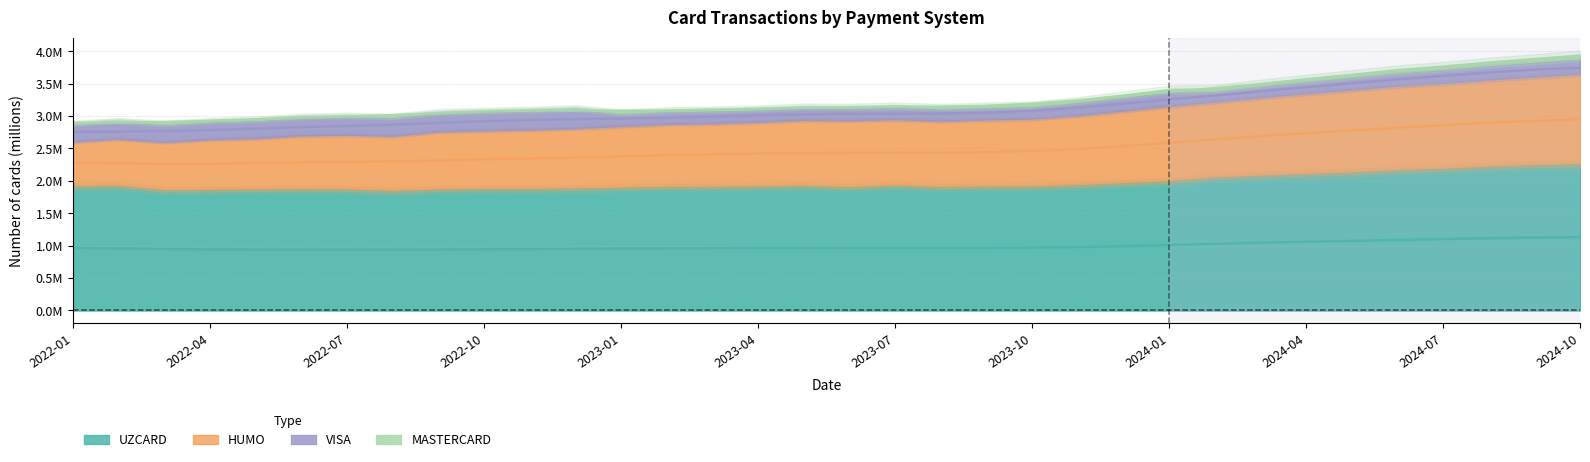

True or false: MASTERCARD and UZCARD intersect in this chart.

False